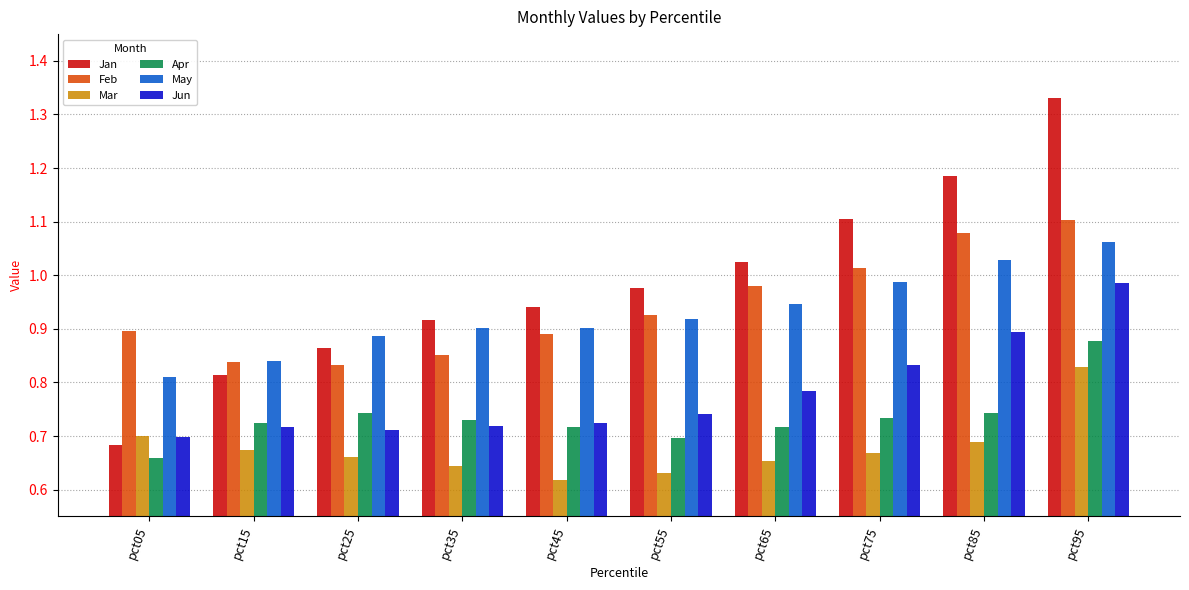

Are the bars horizontal?

No